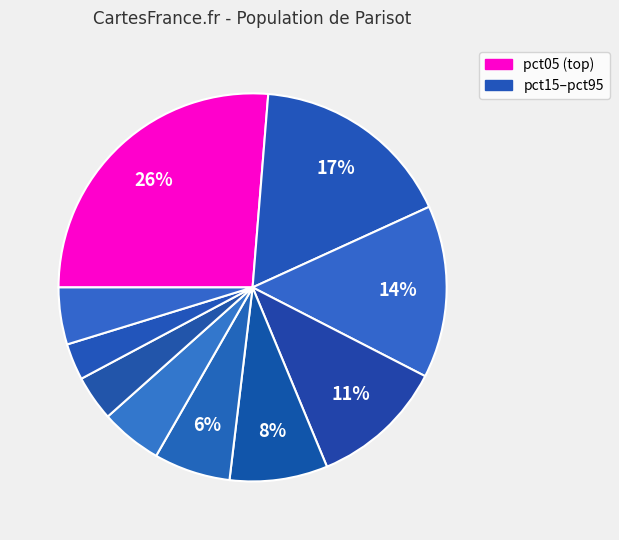

To the nearest percent, what is the difference between the largest and smallest slice percentages?

23%